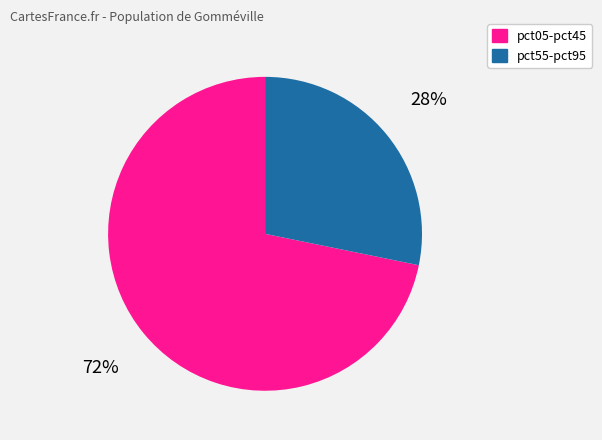

Is there any slice that represents more than half of the pie?

Yes